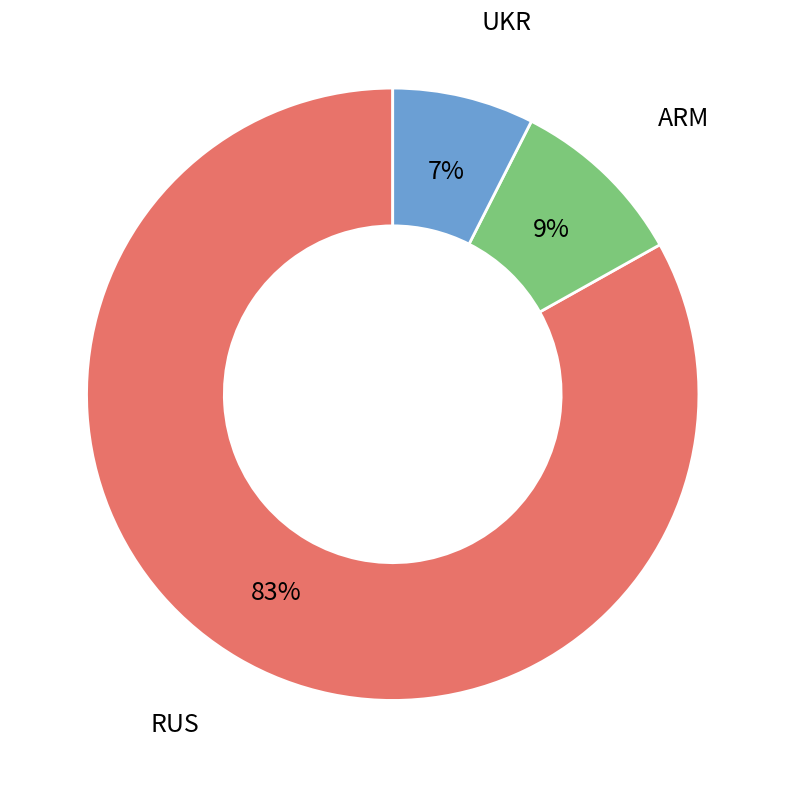

To the nearest percent, what is the combined percentage of RUS and ARM?

93%